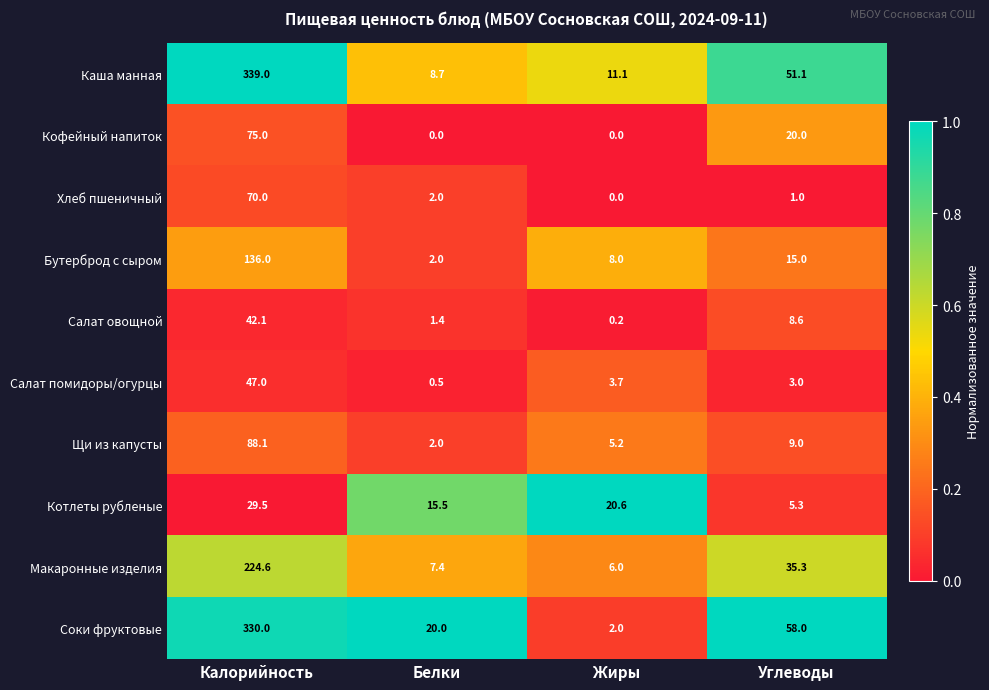

How many distinct data groups are displayed?

10